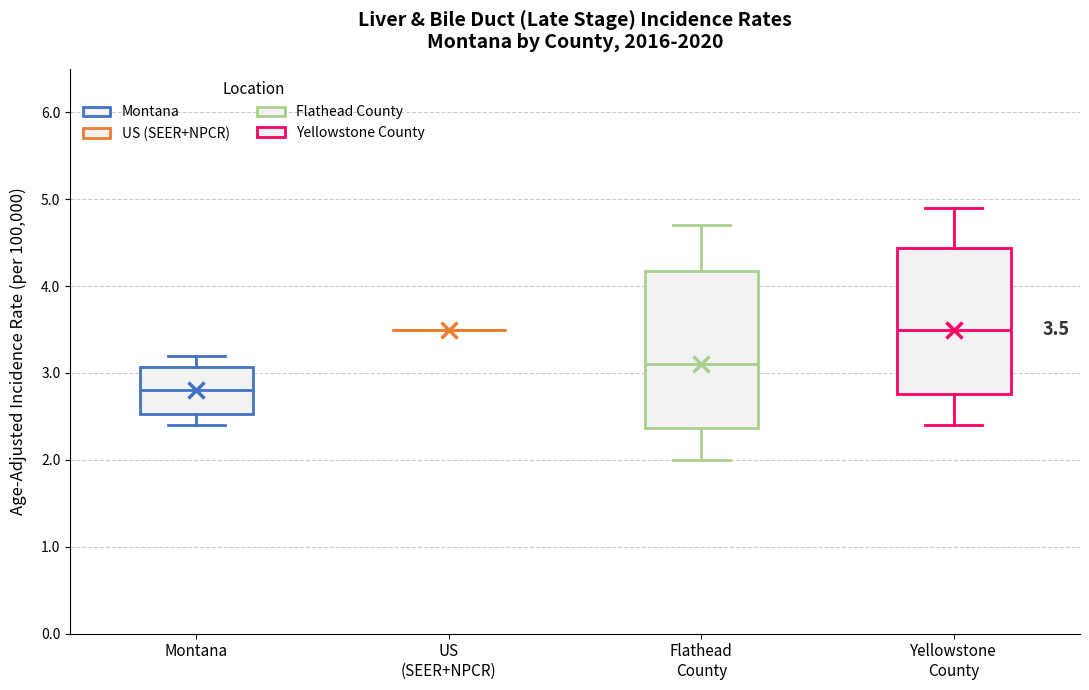

Which box is the tallest, from its lower edge to its upper edge?

Flathead County